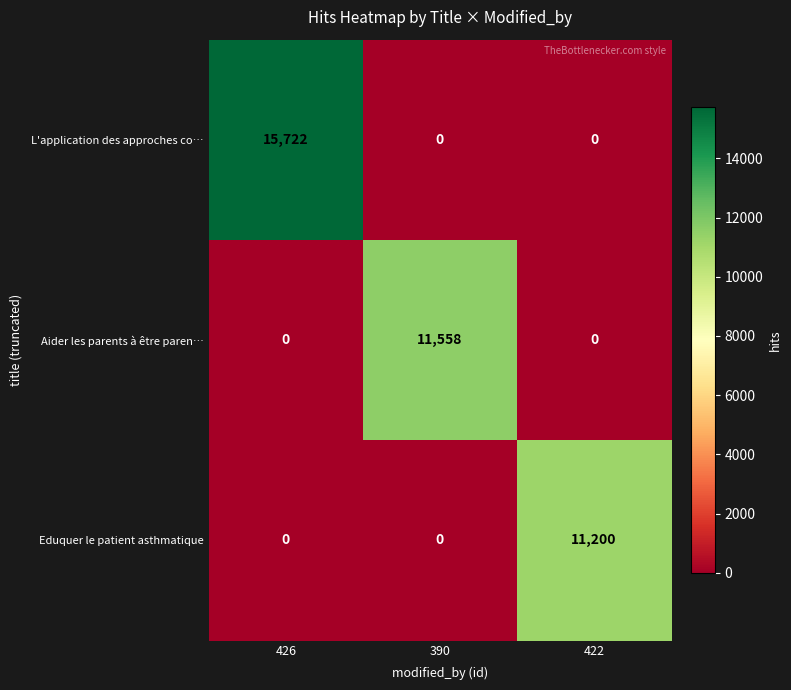

What is the greatest value displayed?

15722